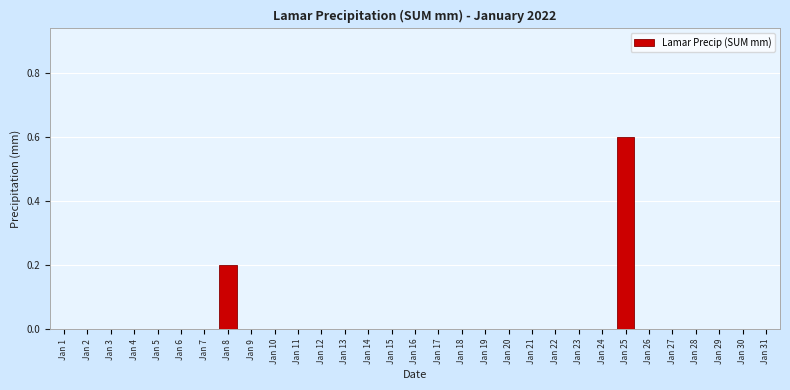

What is the maximum value shown in the chart?

0.6